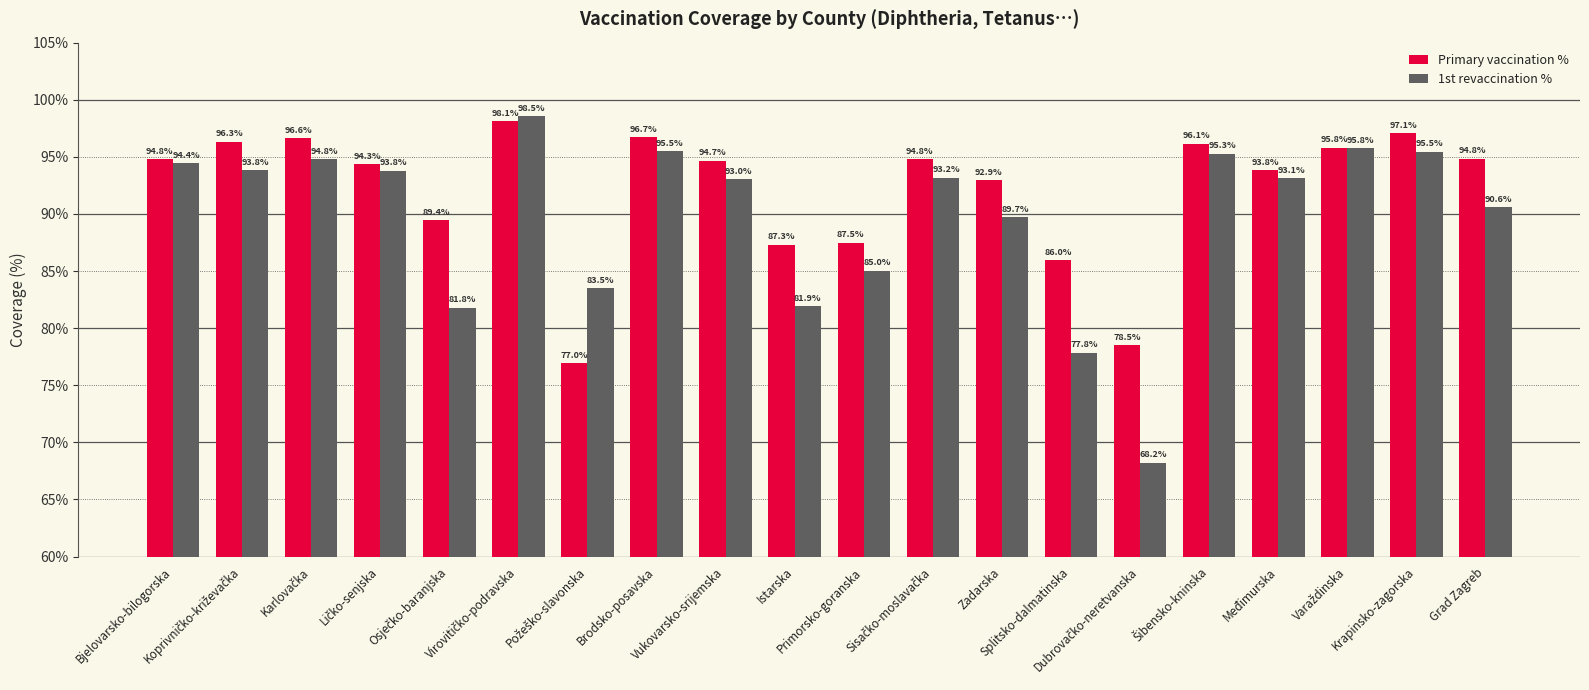

What is the lowest value of the 1st revaccination % series?

68.2